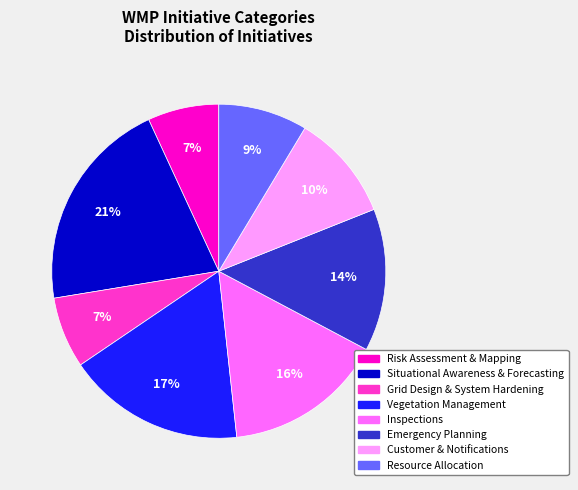

To the nearest percent, what is the difference between the largest and smallest slice percentages?

14%